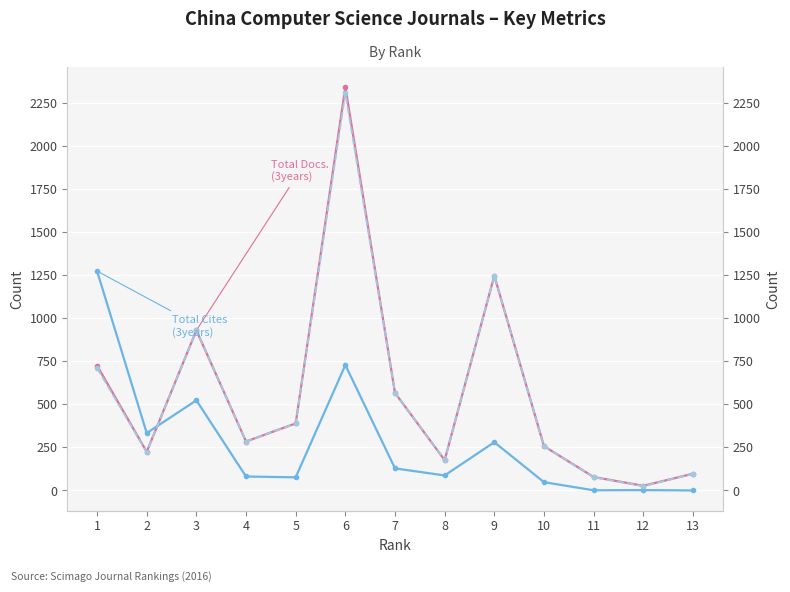

The value of Citable Docs. (3years) at 8 is 41. True or false?

False